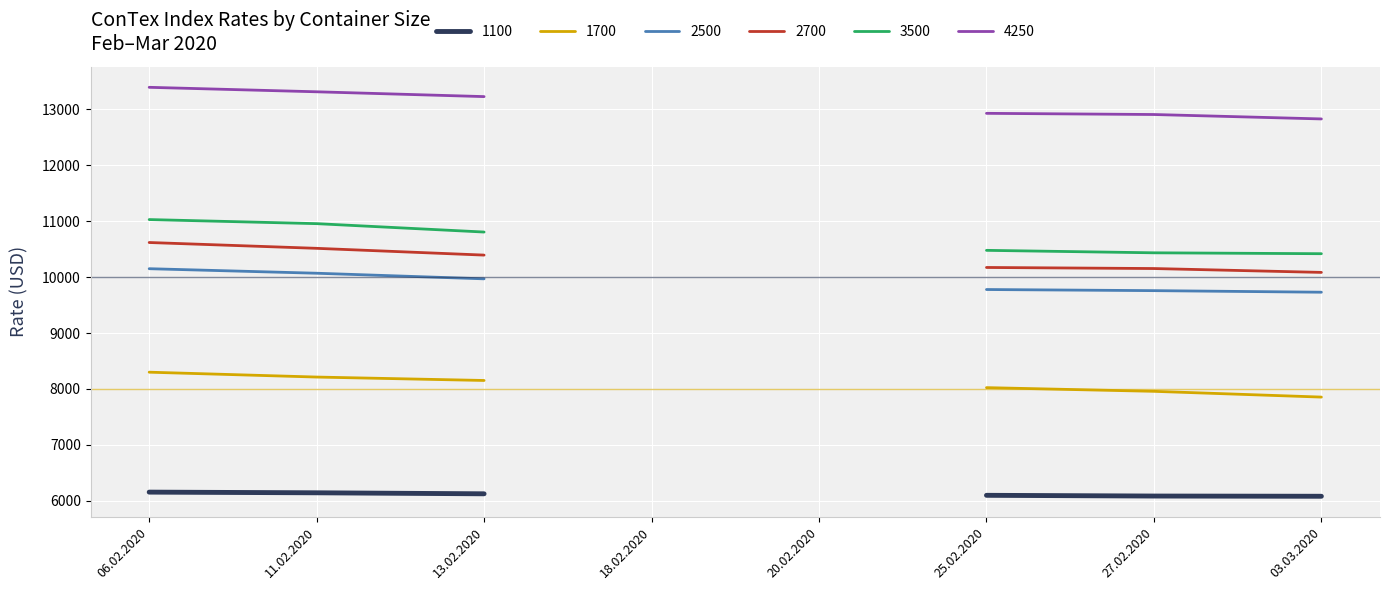

Which series has the largest range (max minus min)?

4250